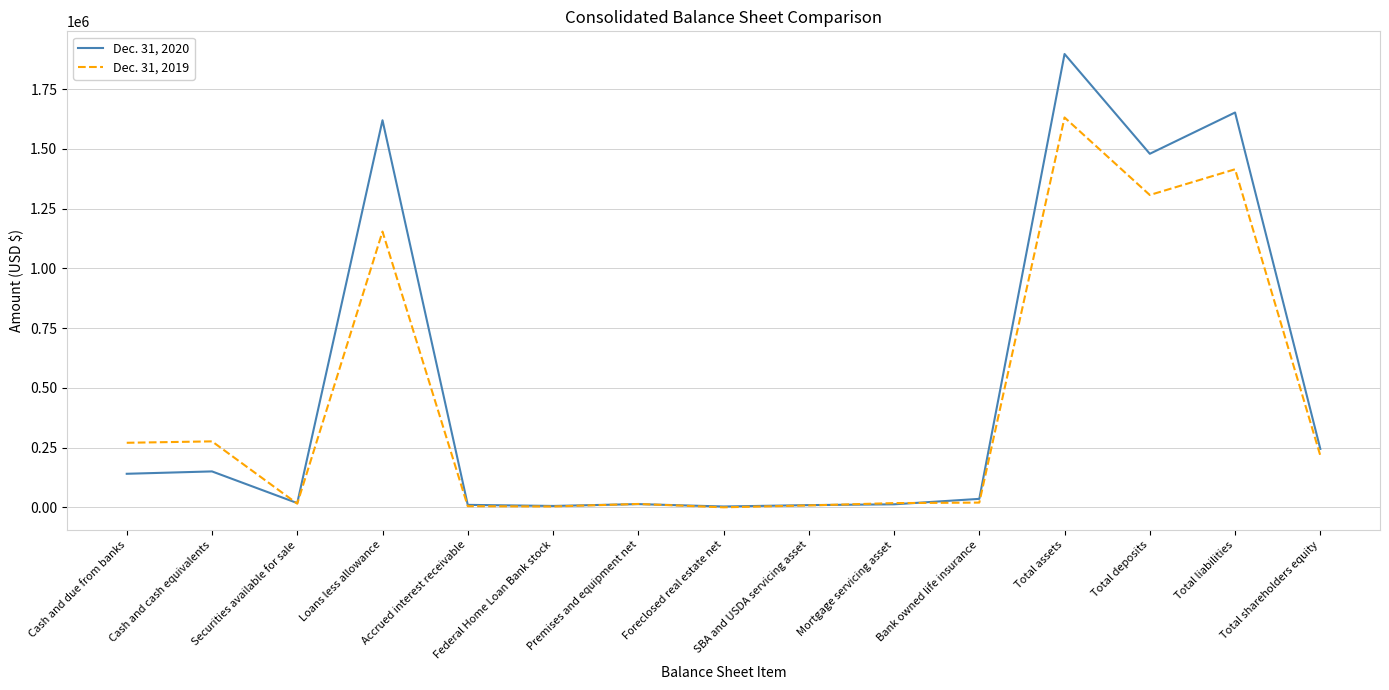

What is the minimum value for Dec. 31, 2020?

3844